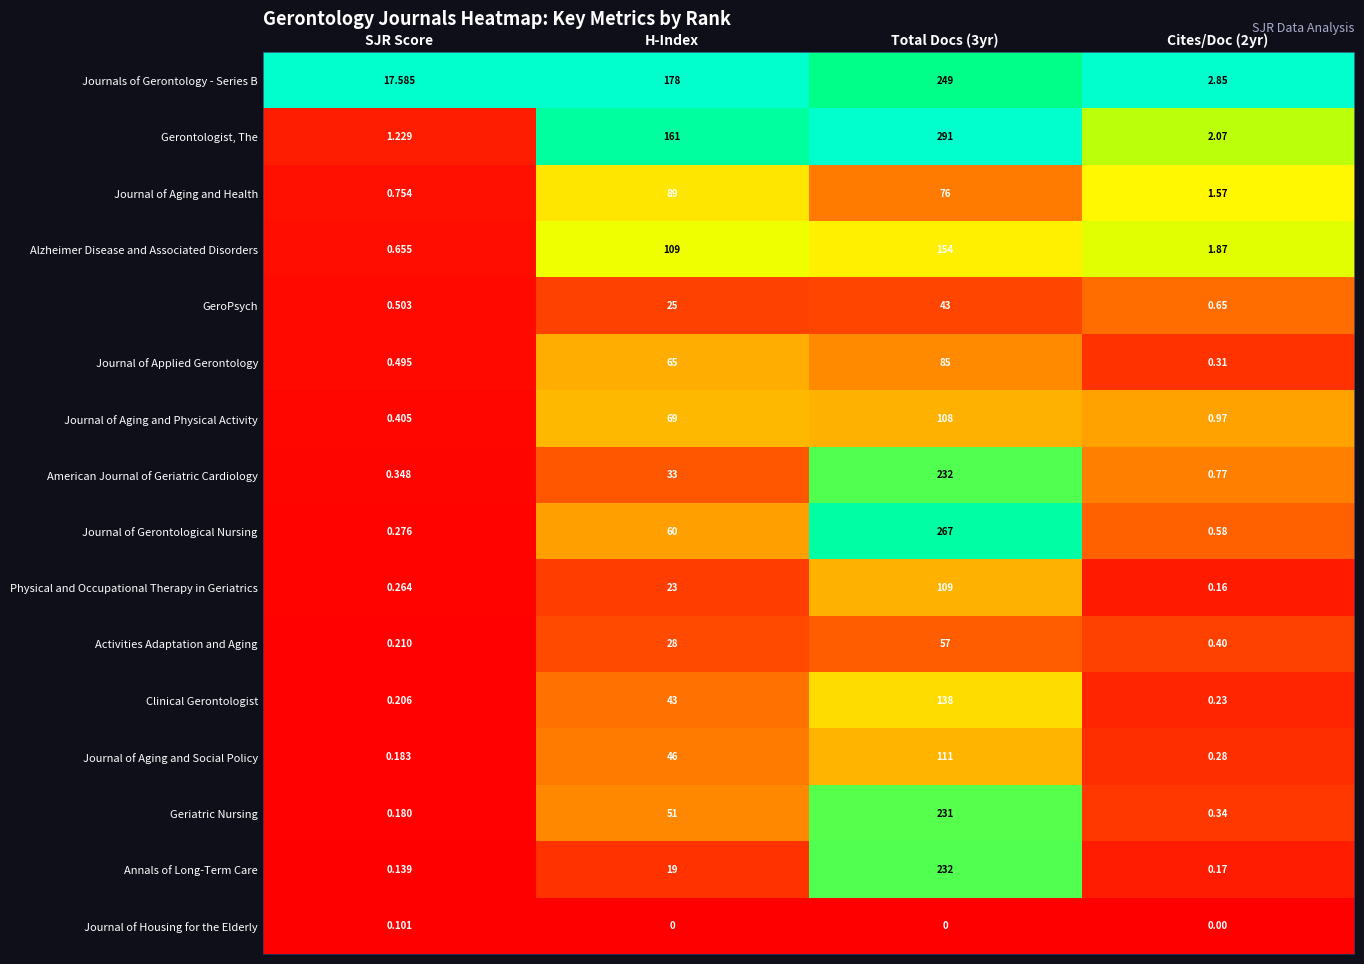

How many categories are shown in the chart?

4